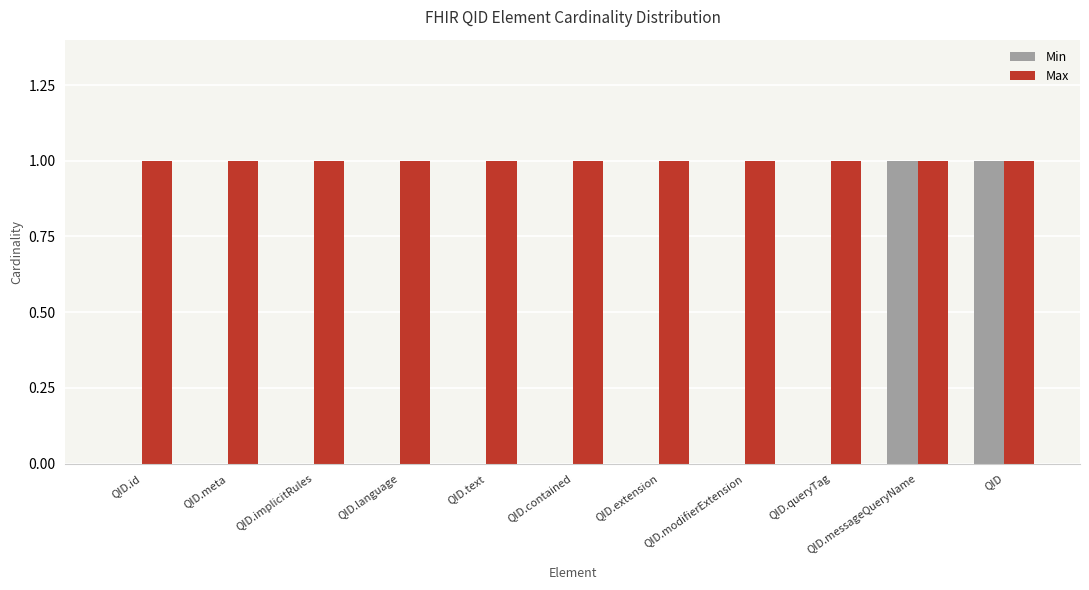

Are the bars horizontal?

No